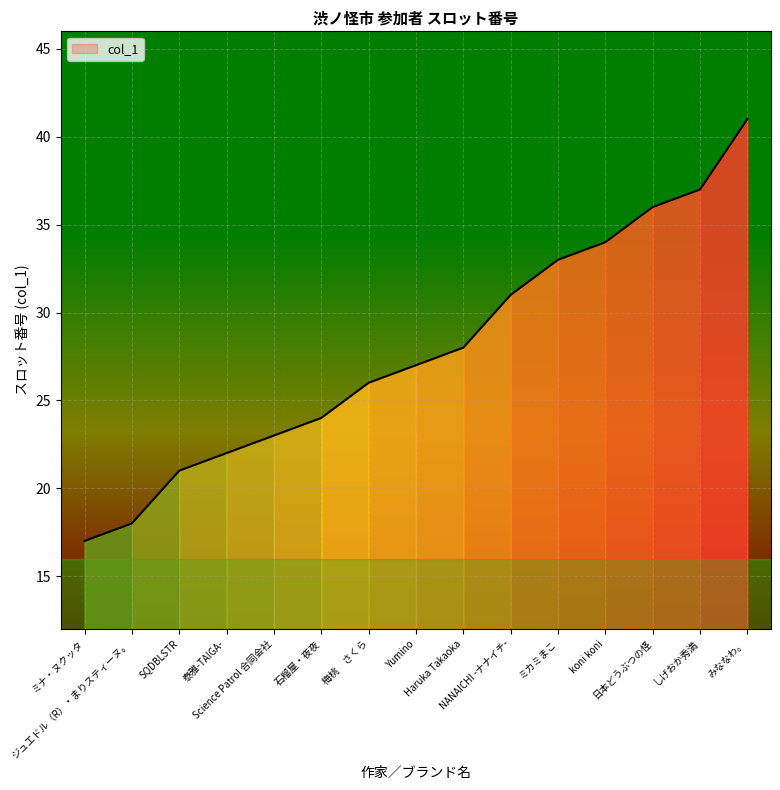

List the labels in order of value, smallest first.

ミナ・ヌクッタ, ジュエドル（R）・まりスティーヌ。, SQDBLSTR, 泰雅-TAIGA-, Science Patrol 合同会社, 石榴屋・夜夜, 梅桃　さくら, Yumino, Haruka Takaoka, NANAICHI -ナナイチ-, ミカミまこ, koni koni, 日本どうぶつの怪, しげおか秀満, みななわ。